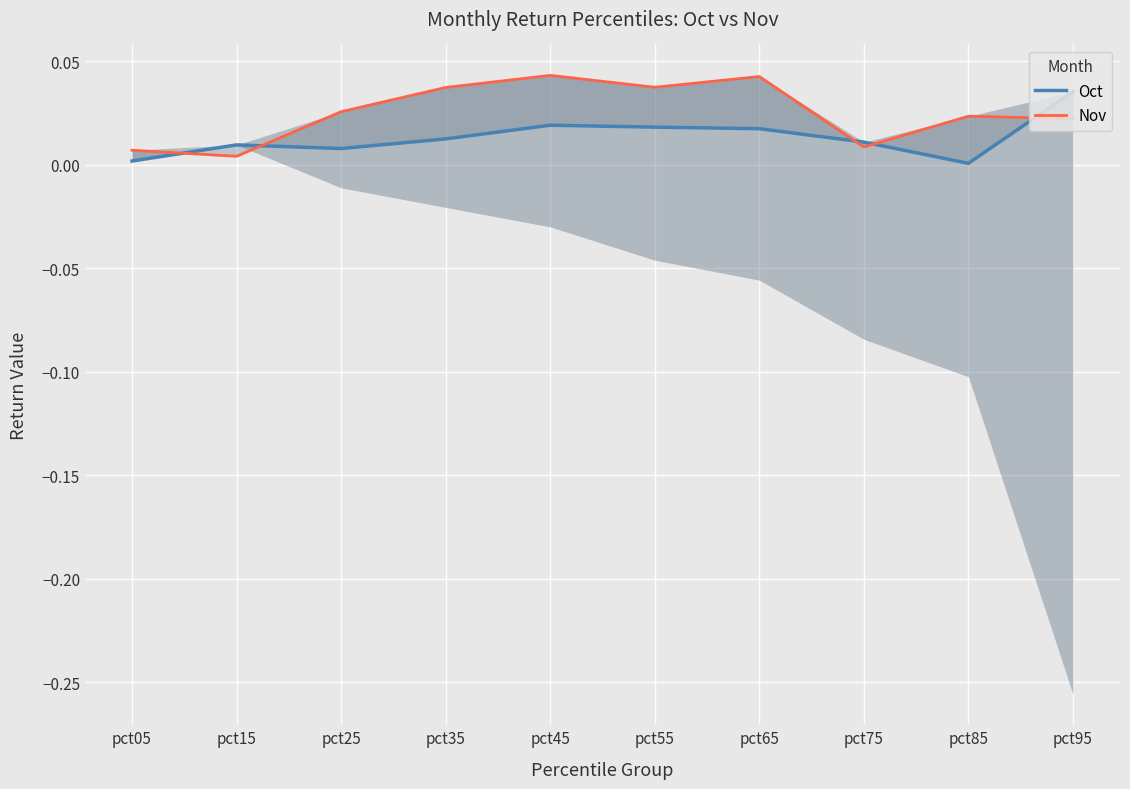

Is the value of Nov at pct95 greater than the value of Oct at pct55?

Yes